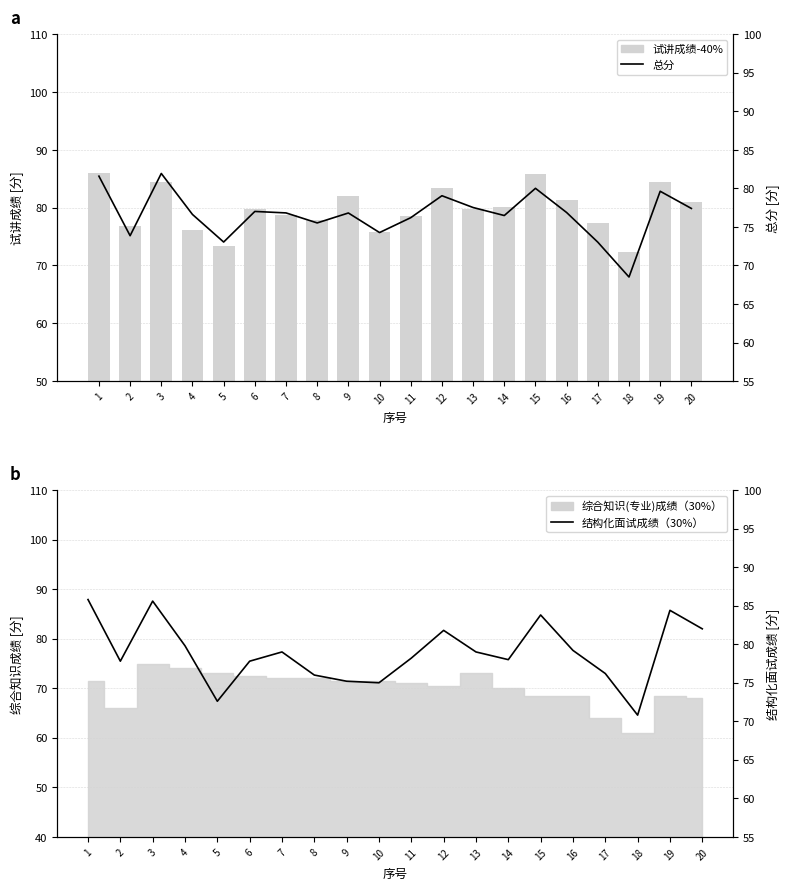

Are the bars horizontal?

No